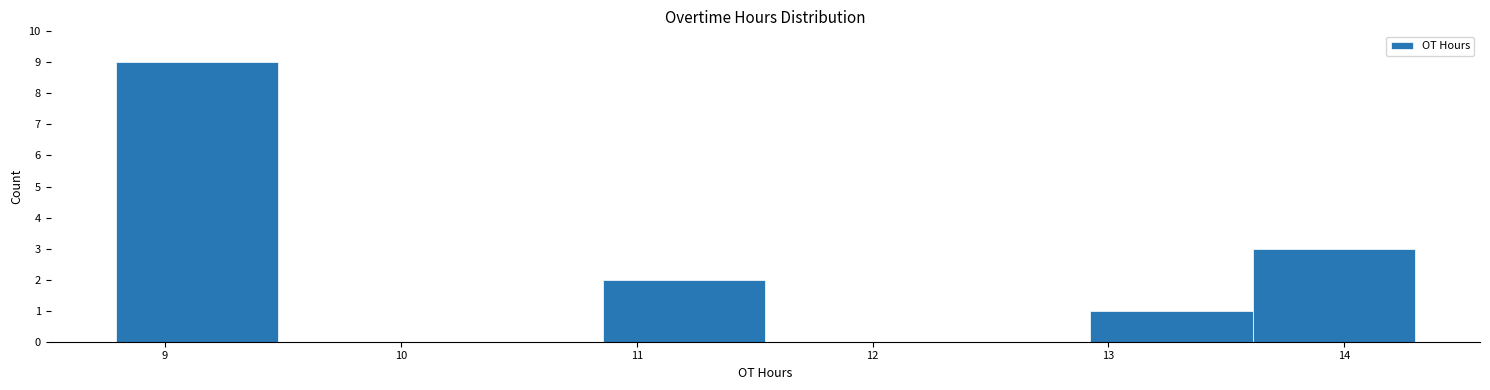

Reading left to right, list every bar in this chart as the range it spans on the x-axis followed by its height. Neither the bar edges nor the heights are printed on the chart, so give them approximately, as read against the axes.

8.8 to 9.5: 9
9.5 to 10.2: 0
10.2 to 10.9: 0
10.9 to 11.5: 2
11.5 to 12.2: 0
12.2 to 12.9: 0
12.9 to 13.6: 1
13.6 to 14.3: 3